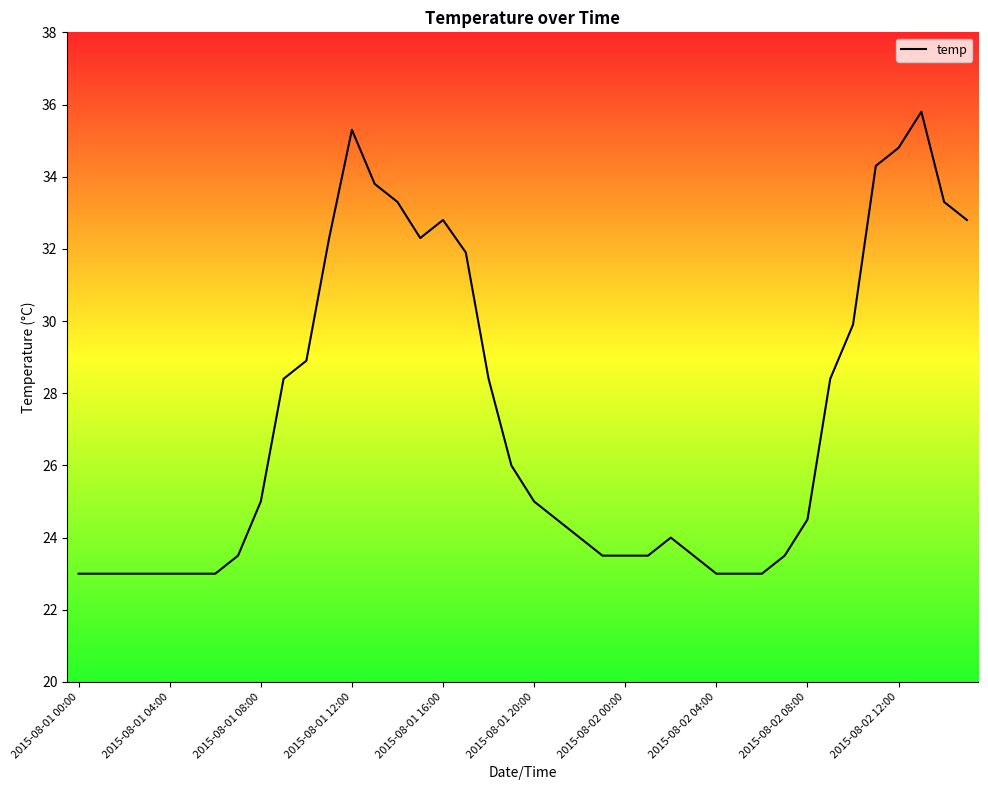

What is the difference between the maximum and minimum values?

12.8